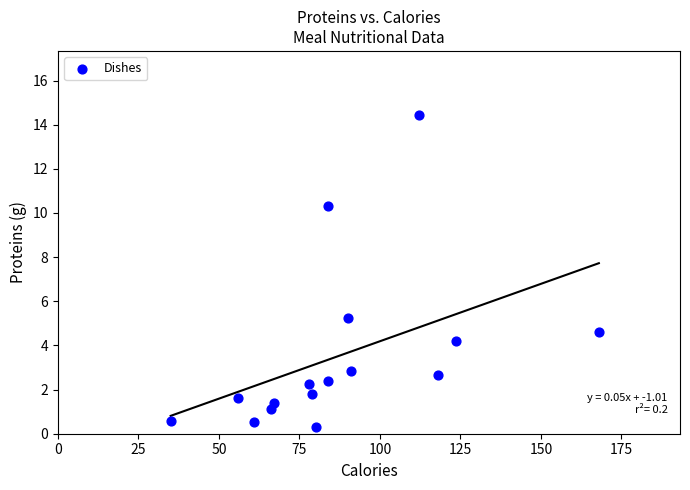

What is the range of X values (max minus min)?

133.0